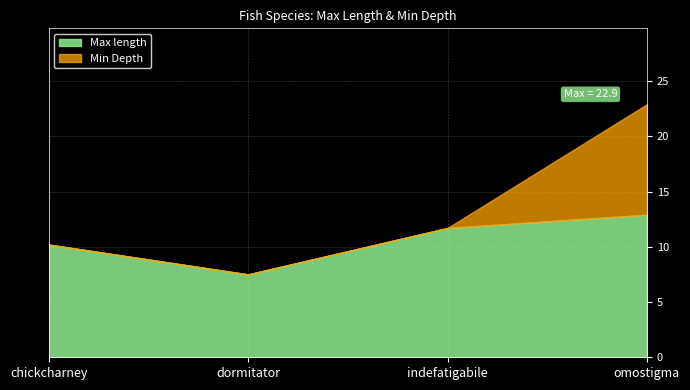

At which category is the sum across all series the highest?

omostigma